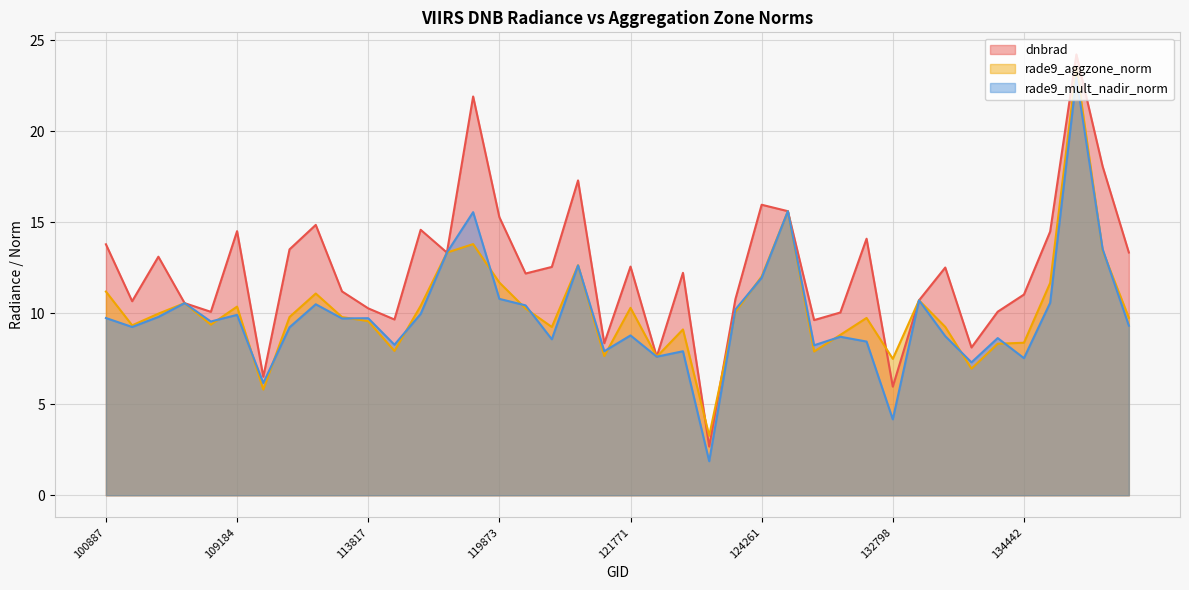

What is the minimum value shown in the chart?

1.9